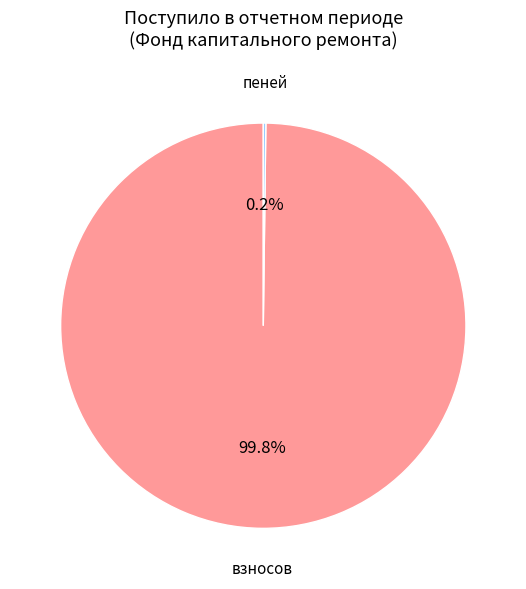

How much of the chart is everything except взносов?

0.2%